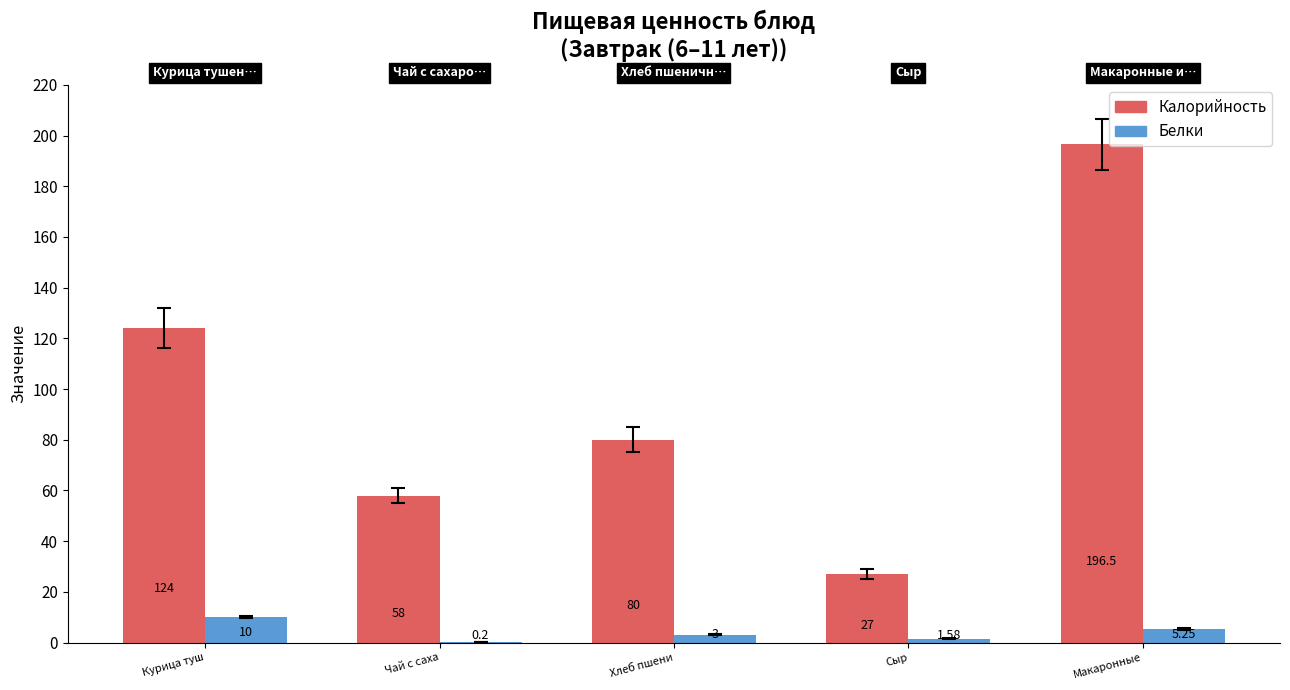

Between Курица туш and Чай с саха, which series saw the biggest shift?

Калорийность